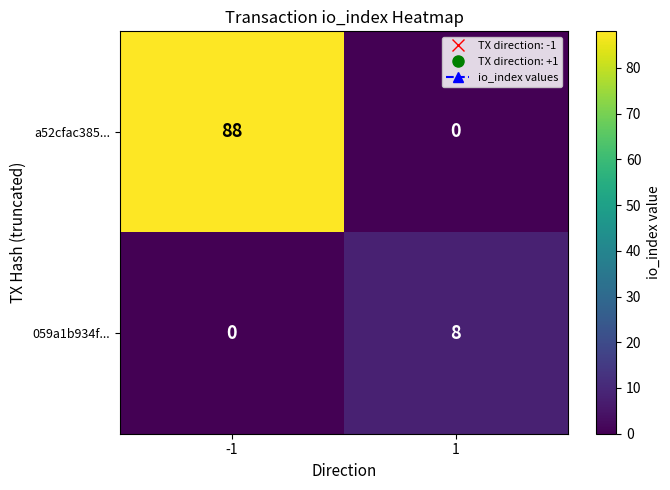

True or false: a52cfac385... has a value of 50 at -1.

False